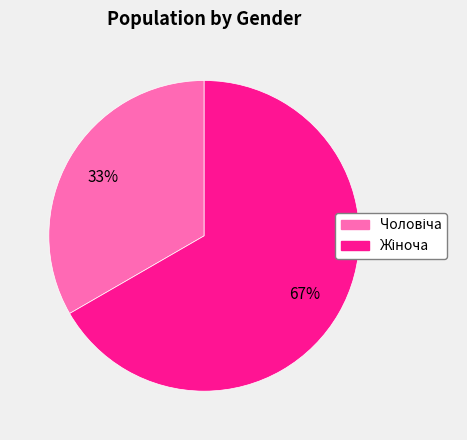

How many segments does this pie chart have?

2